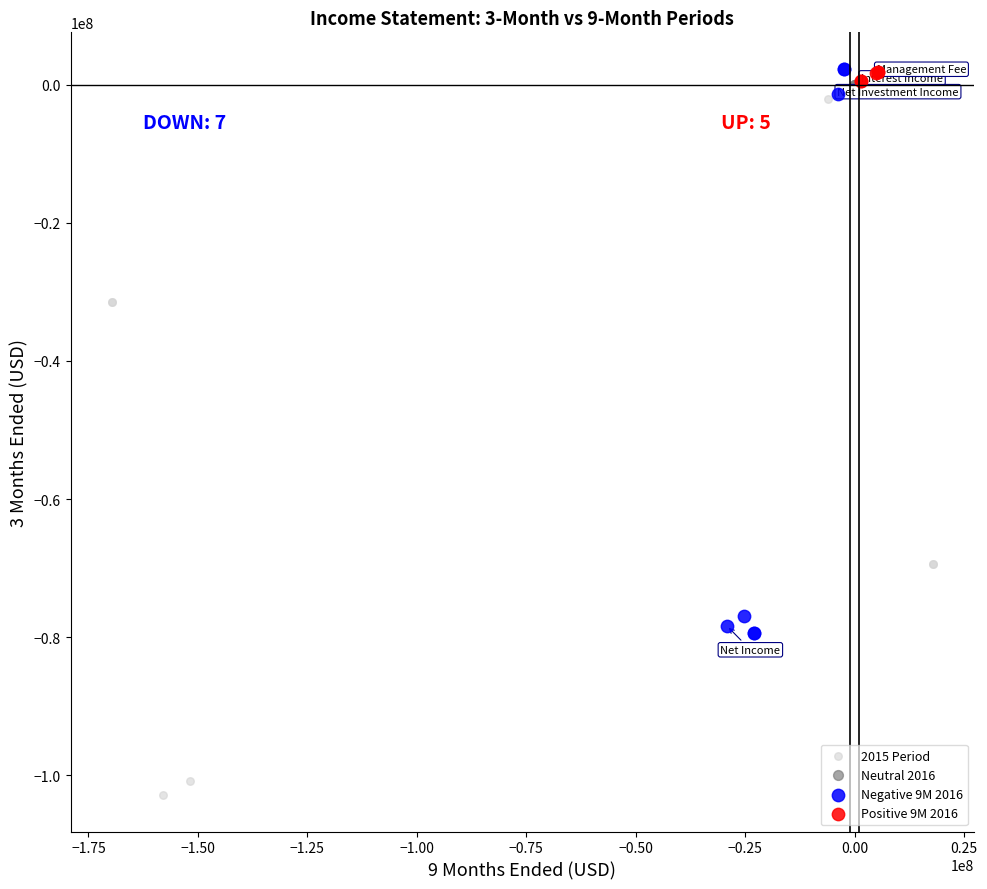

Which series has the widest spread of Y values?

2015 Period